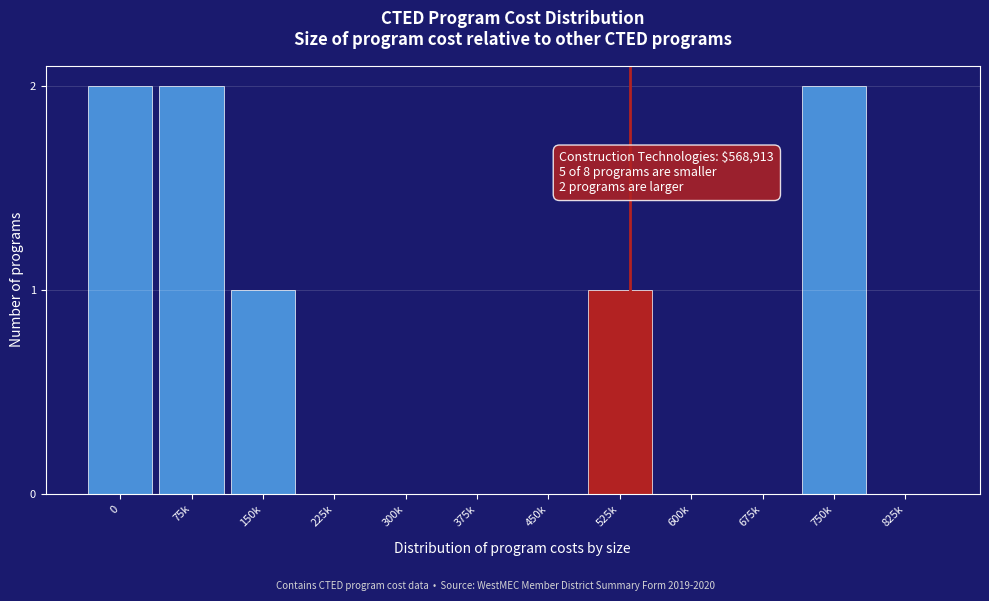

Reading left to right, list all the values displayed in this chart.

0=2	75k=2	150k=1	225k=0	300k=0	375k=0	450k=0	525k=1	600k=0	675k=0	750k=2	825k=0